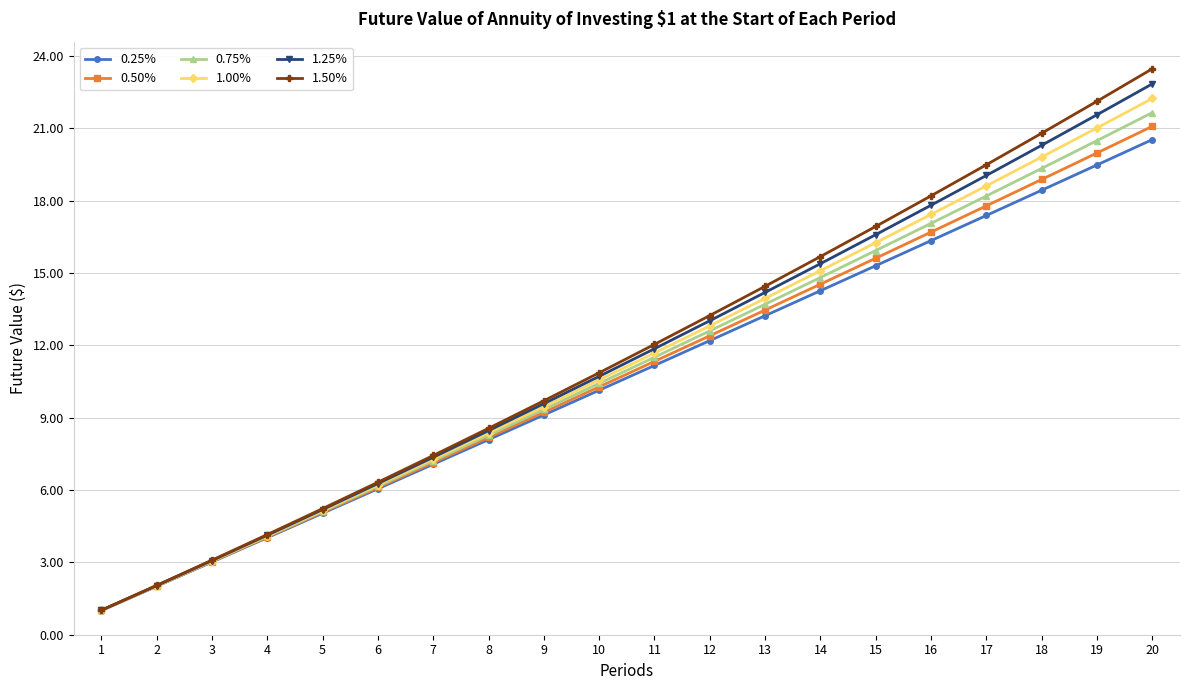

What are all the series names shown in the legend?

0.25%, 0.50%, 0.75%, 1.00%, 1.25%, 1.50%